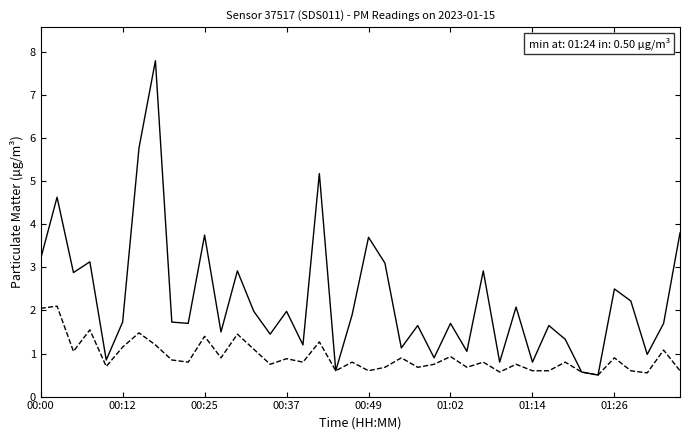

What is the smallest value displayed?

0.5